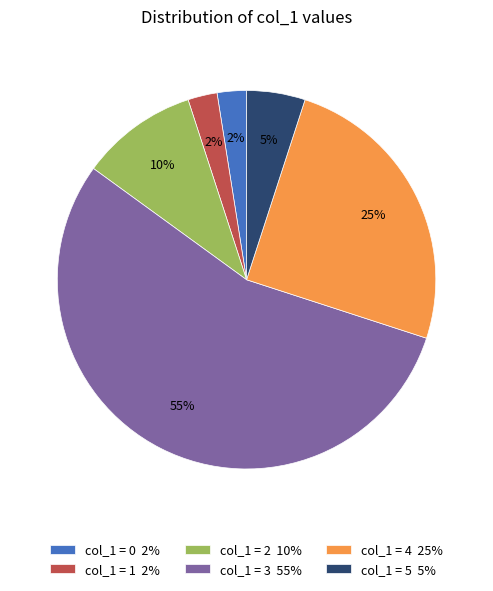

How many slices are in this pie chart?

6